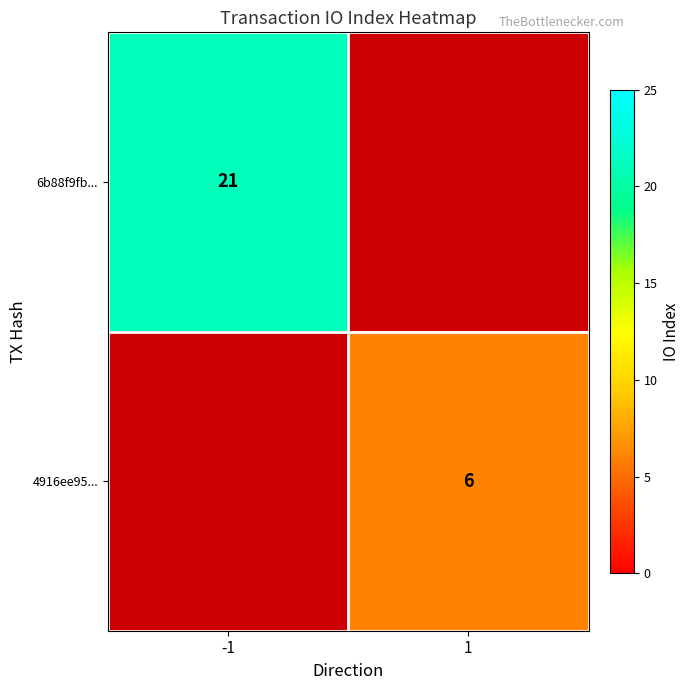

The 4916ee95... series shows 6 at 1. True or false?

True